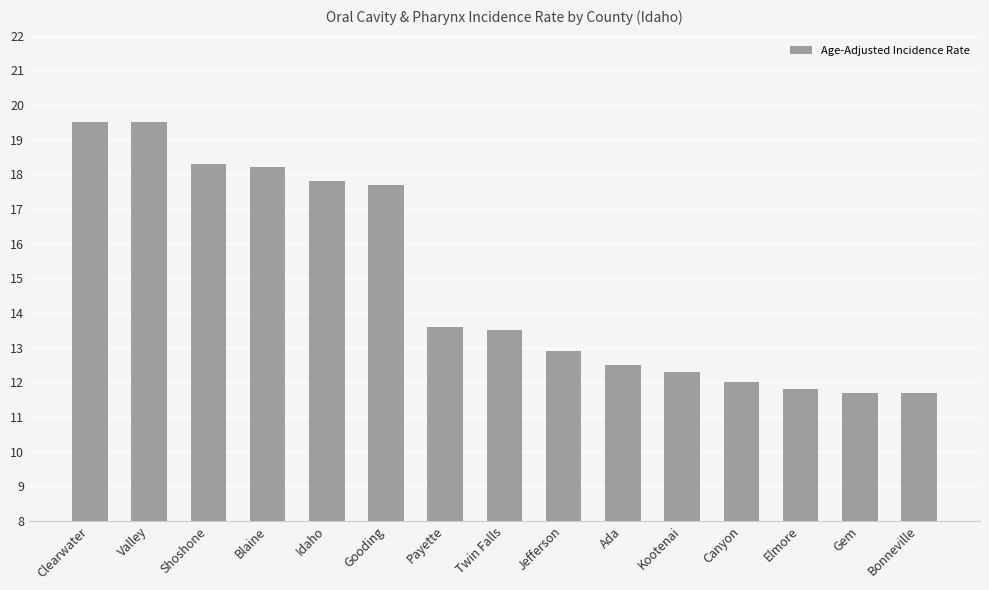

Reading right to left, extract all data points from this chart.

11.7	11.7	11.8	12.0	12.3	12.5	12.9	13.5	13.6	17.7	17.8	18.2	18.3	19.5	19.5